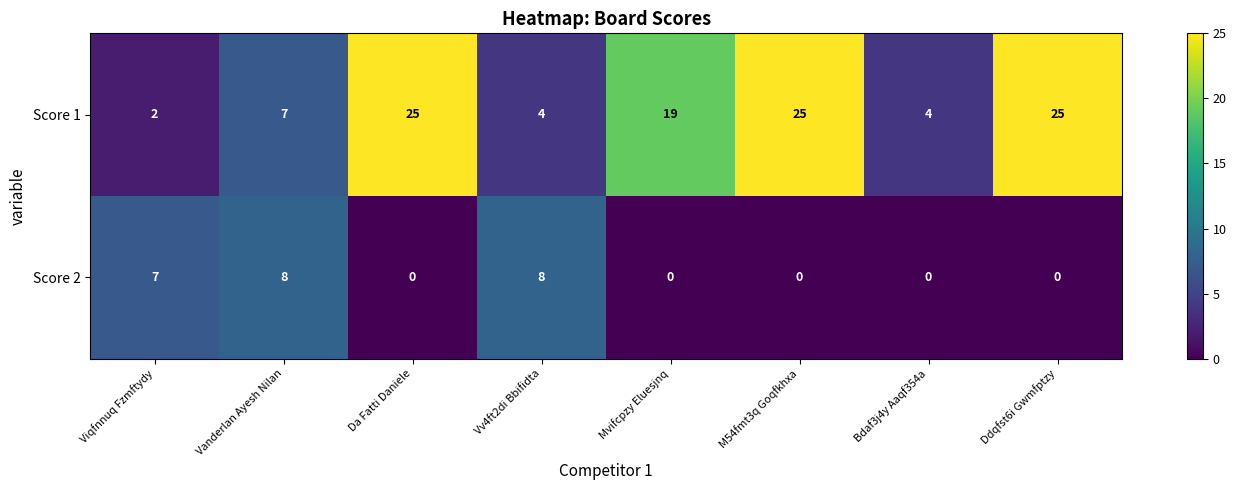

Rank the series at Vv4ft2di Bbifidta from highest to lowest value.

Score 2, Score 1